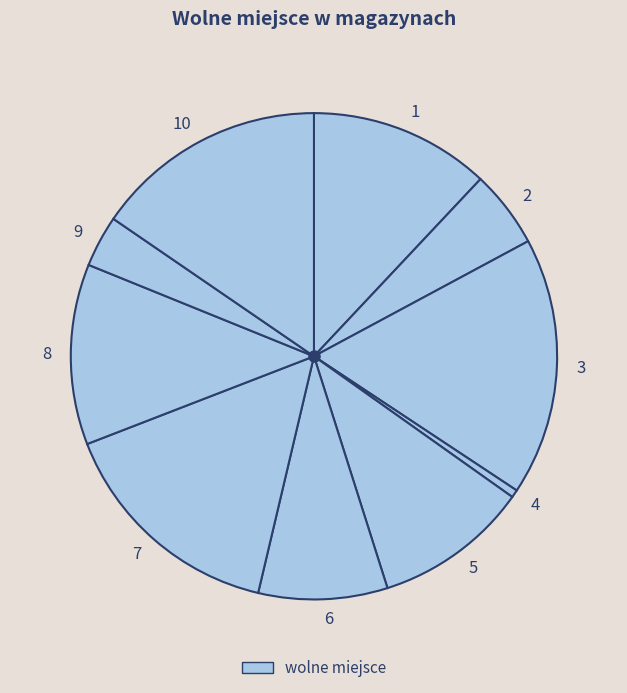

How many segments does this pie chart have?

10